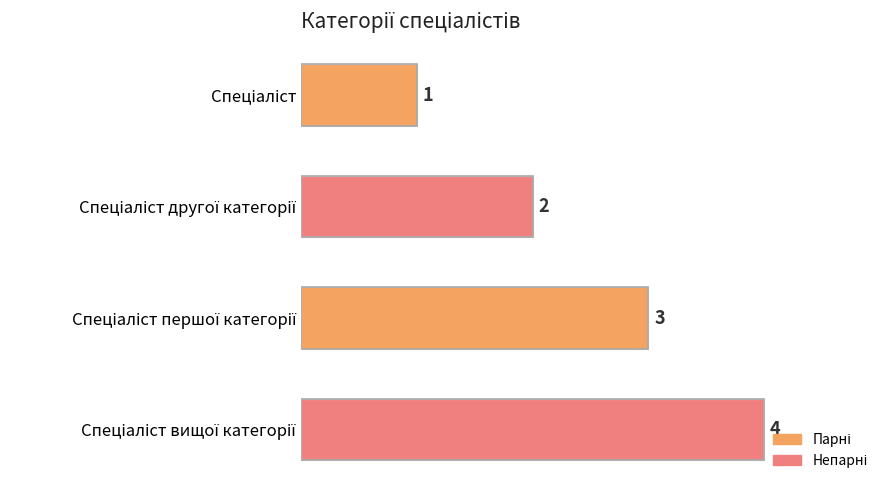

Count the number of categories in the chart.

4